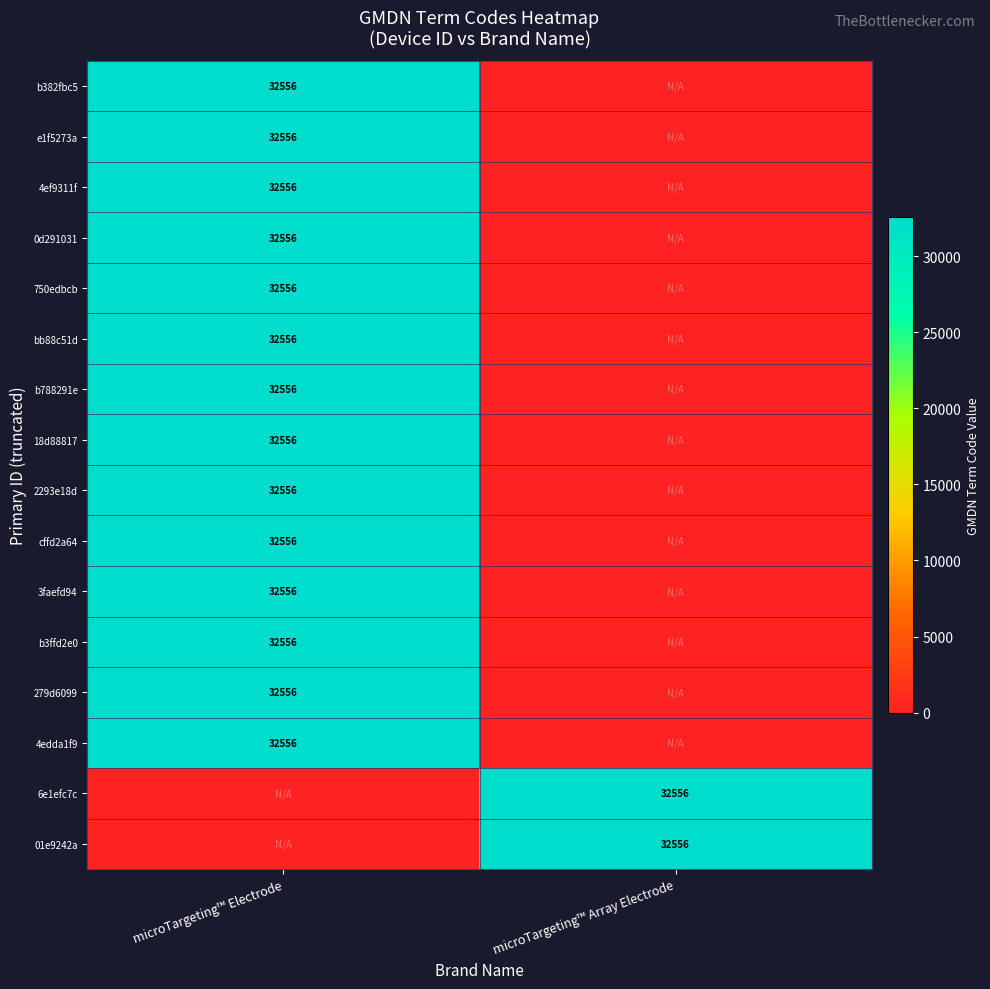

The cffd2a64 series shows 51125 at microTargeting™ Electrode. True or false?

False